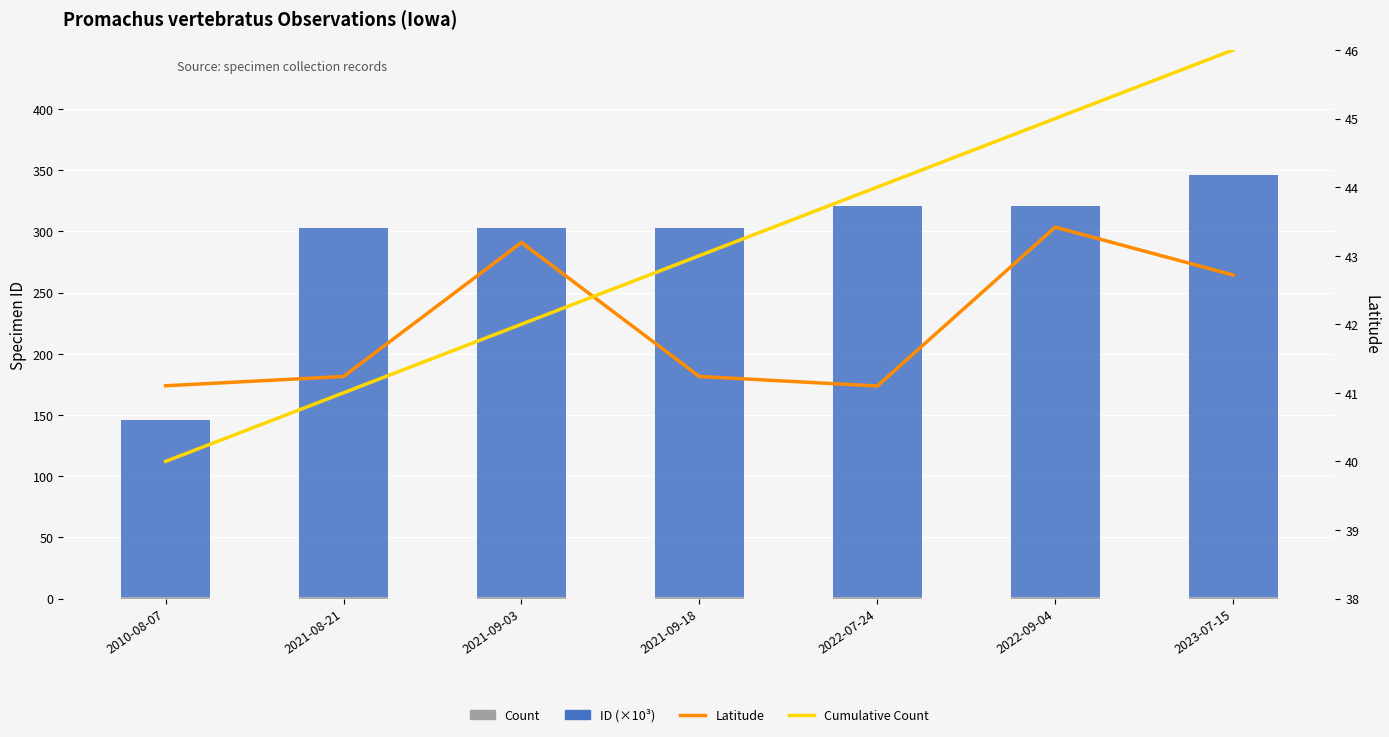

Rank the categories by Cumulative Count (shifted) value from highest to lowest.

2023-07-15, 2022-09-04, 2022-07-24, 2021-09-18, 2021-09-03, 2021-08-21, 2010-08-07